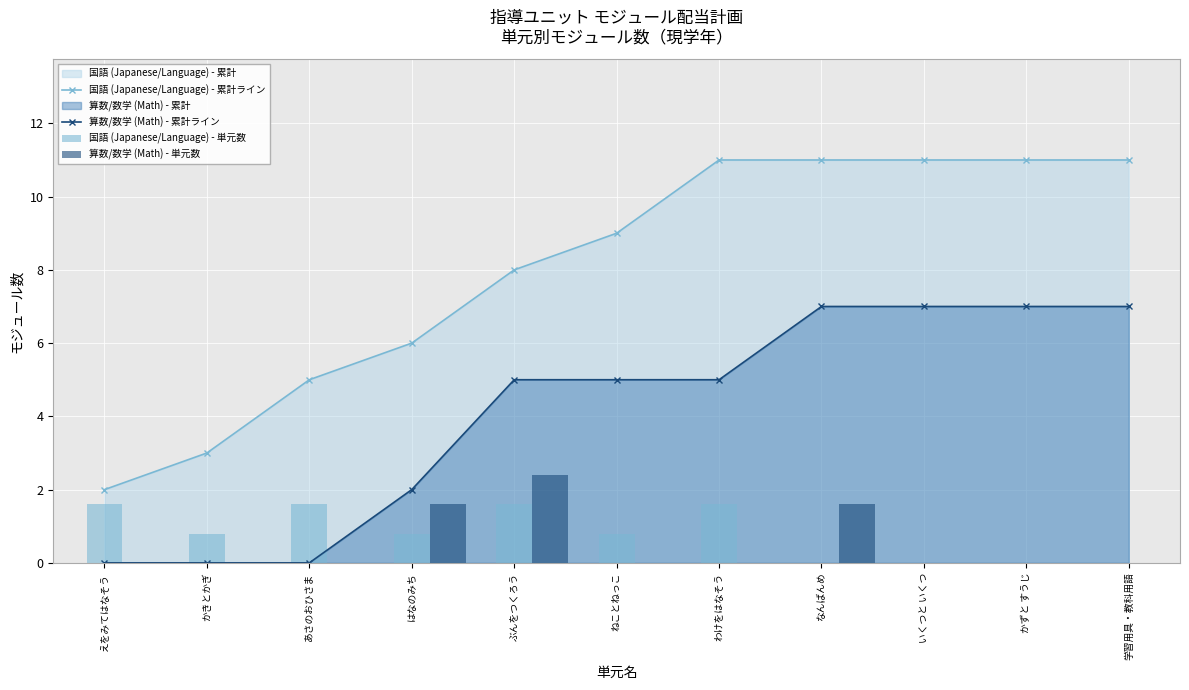

What is the value of the 国語 (Japanese/Language) - 単元数 bar at the 7th from the left?

1.6